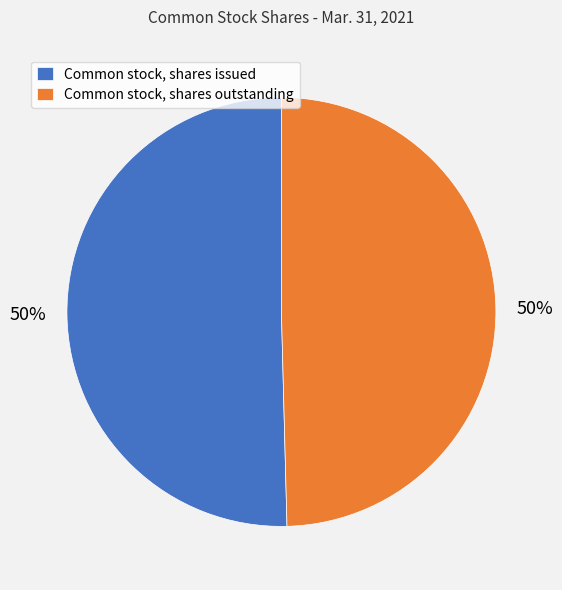

Combined, do Common stock, shares issued and Common stock, shares outstanding account for over 50%?

Yes